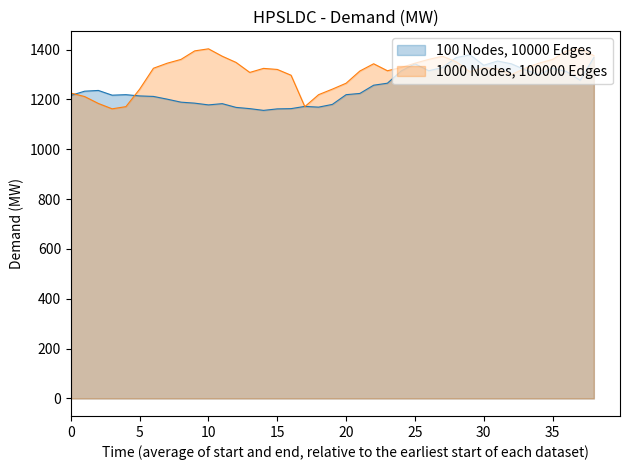

What is the difference between the second highest and second lowest values in the 100 Nodes, 10000 Edges series?

206.0